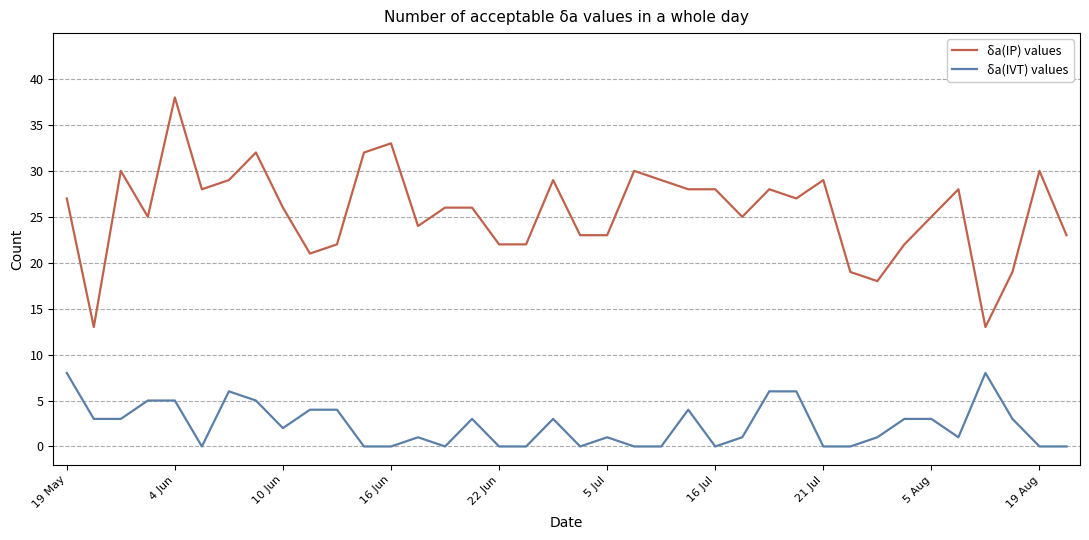

Which series has the largest range (max minus min)?

δa(IP) values